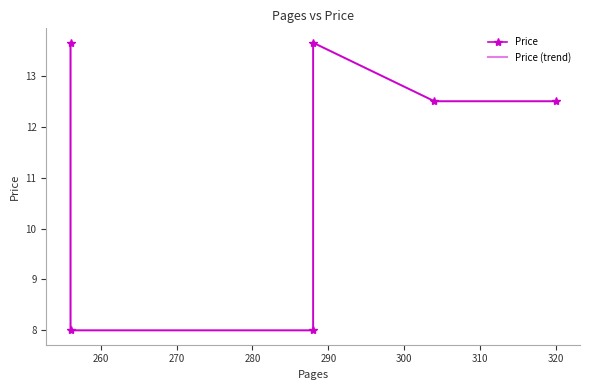

Count the number of categories in the chart.

6